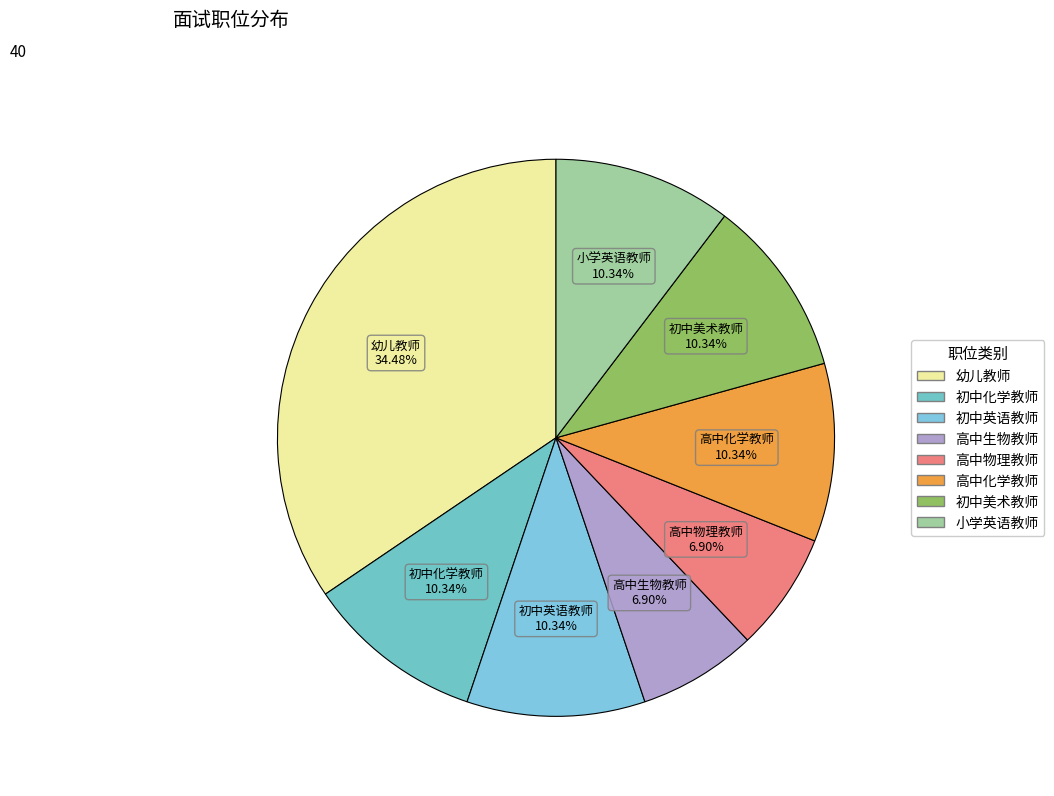

Does 高中物理教师 account for over 50% of the chart?

No